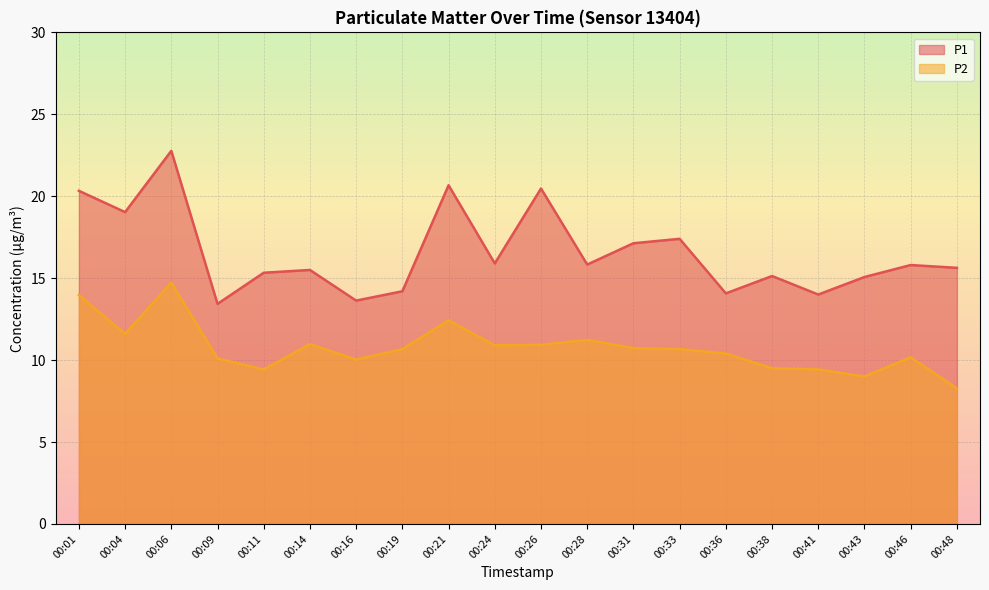

Which category has the highest value across all series?

00:06